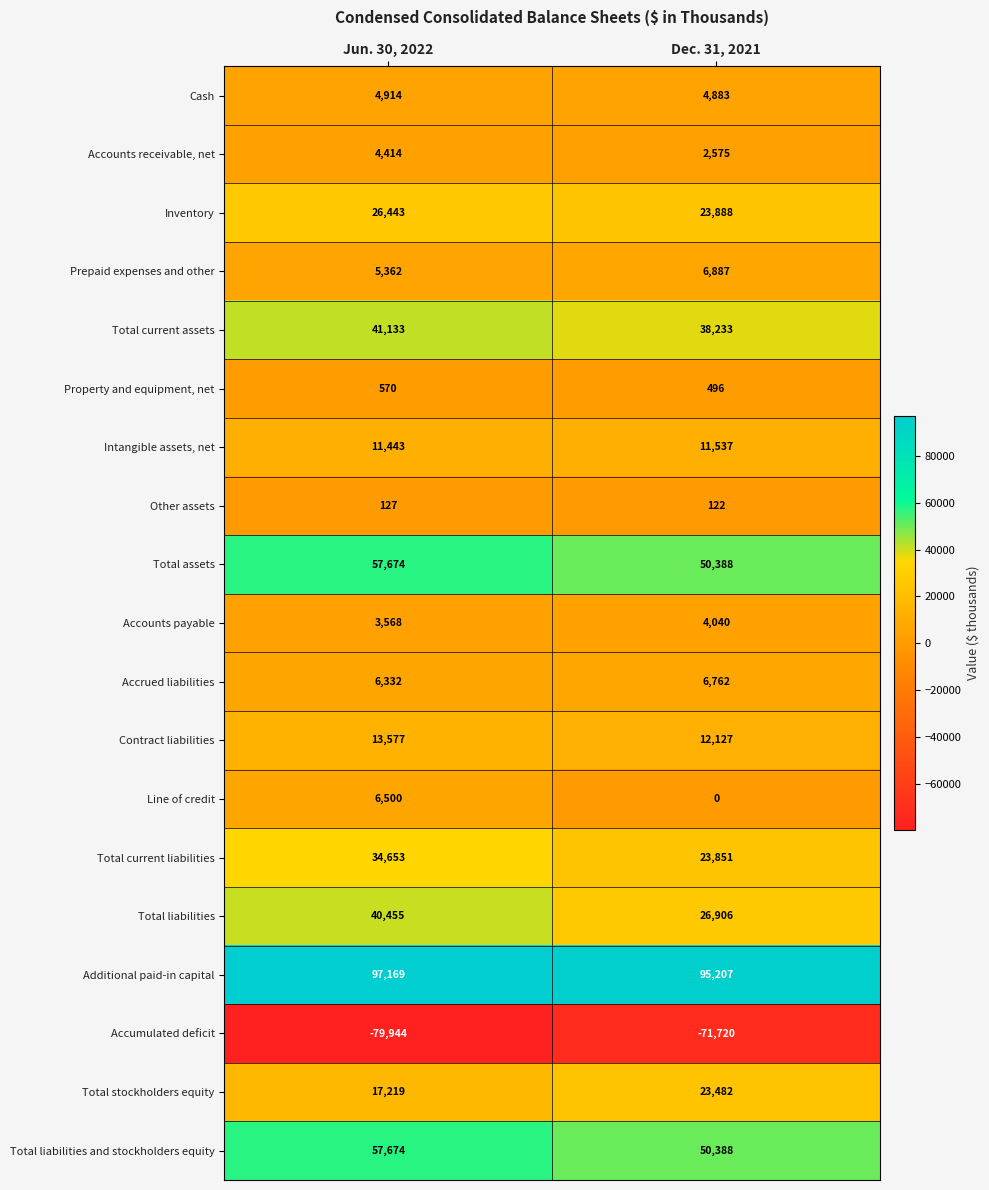

At which category is the sum across all series the highest?

Jun. 30, 2022